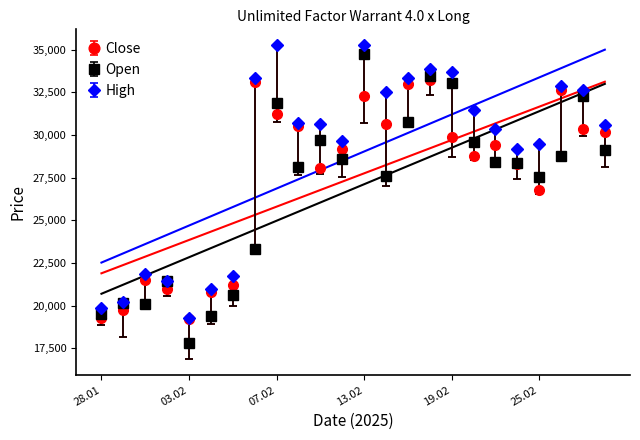

The value of Close at 20.02.2025 is 28780. True or false?

True